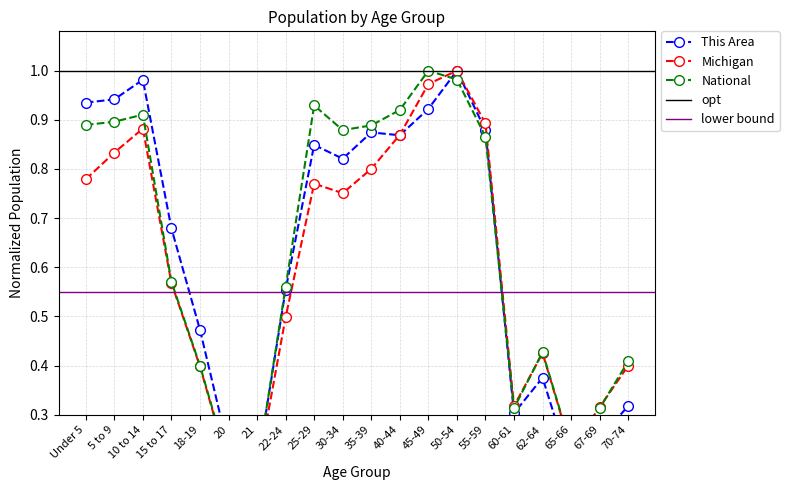

Does the chart have visible grid lines?

Yes